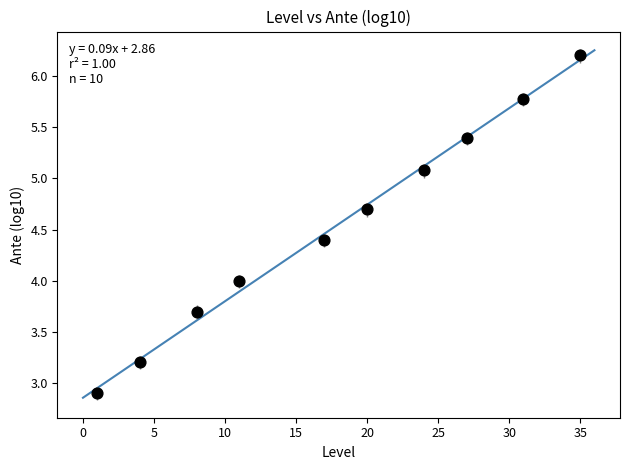

What is the average Y value?

4.5